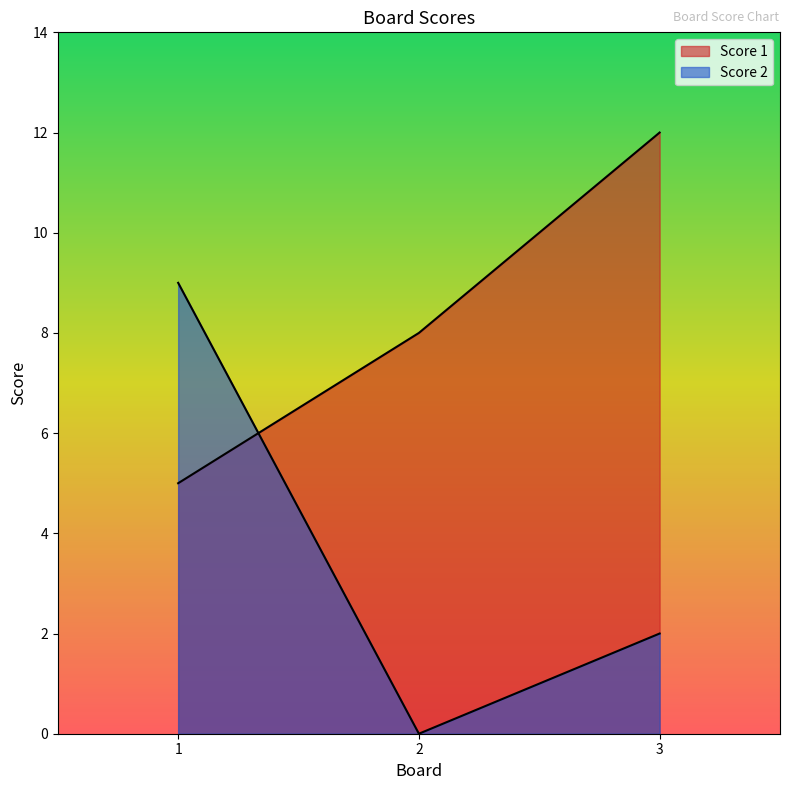

At which category is the sum across all series the highest?

1